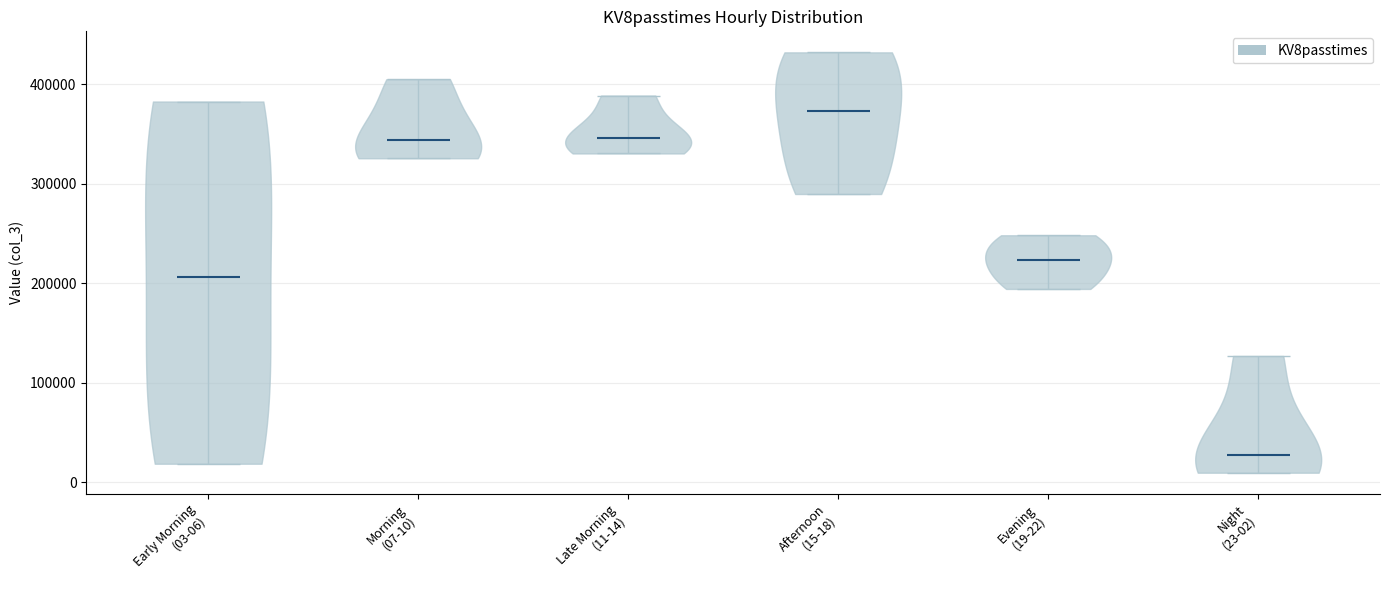

What is the lowest point the violin for Late Morning (11-14) reaches on the y-axis? The values are not printed on the chart, so give them approximately, as read against the axis.

330000